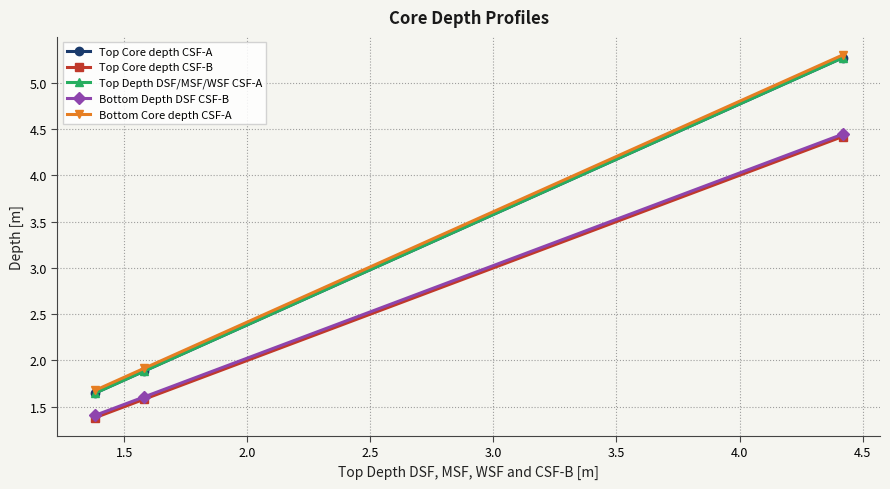

What is the difference between the maximum and minimum values in the Top Depth DSF/MSF/WSF CSF-A series?

3.6